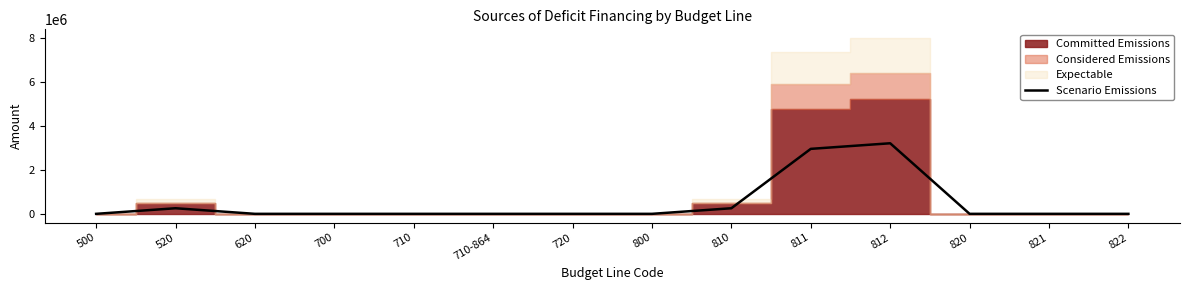

At which category does the data reach its first local peak?

520